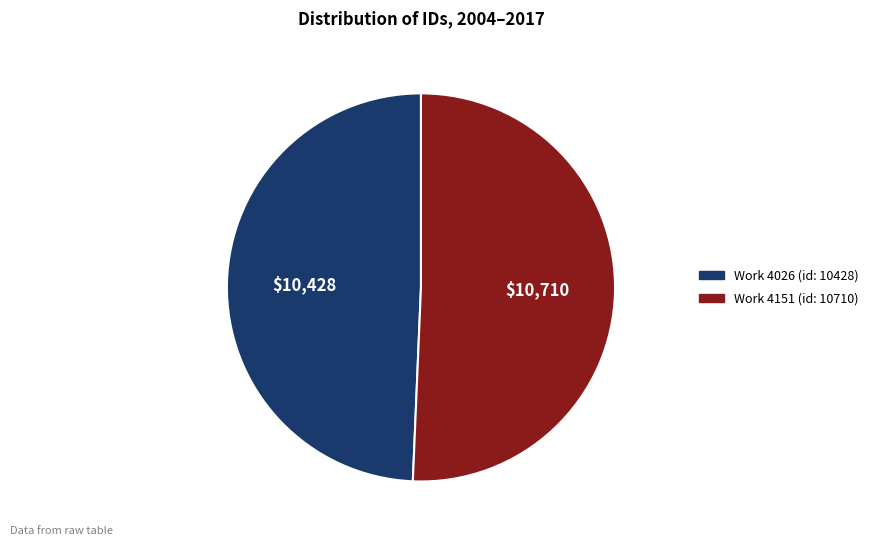

Count the number of slices in the pie.

2